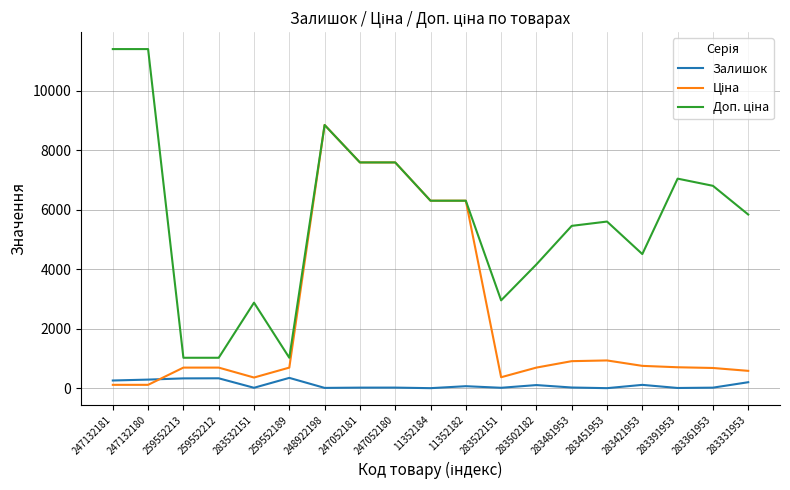

What is the greatest value displayed?

11410.0